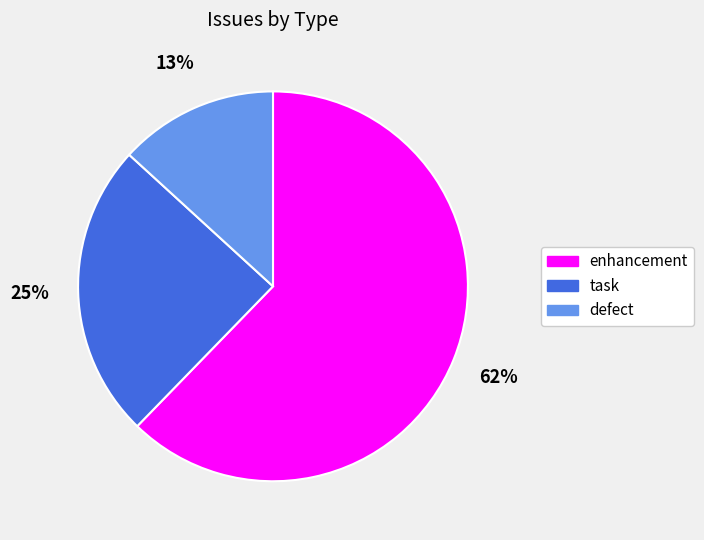

The enhancement slice represents 75% of the pie. True or false?

False